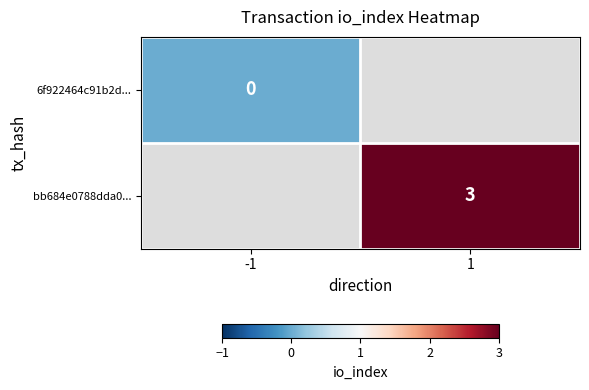

Is the value of 6f922464c91b2d... at -1 greater than the value of bb684e0788dda0... at 1?

No